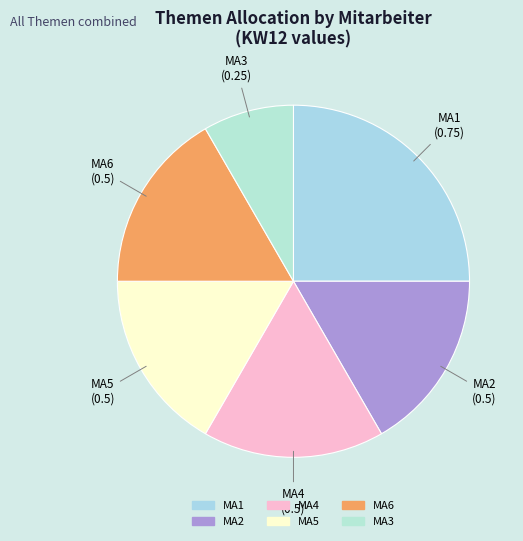

Which has a higher value, MA3 or MA1?

MA1